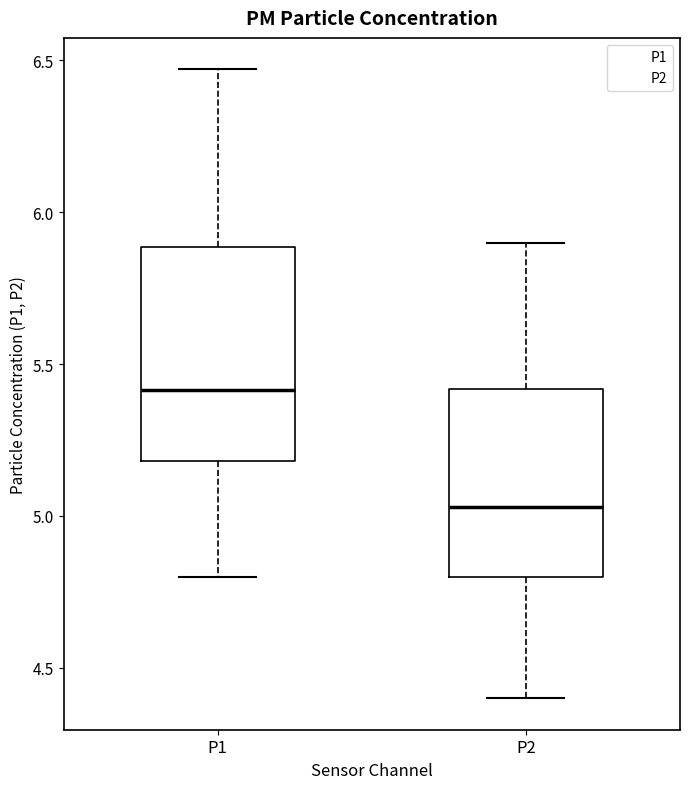

Reading left to right, transcribe this box plot: for each box, give where its median line is, the range the box spans, and where its two whiskers end, as read against the y-axis. The values are not printed on the chart, so give them approximately, as read against the axis.

P1: median 5.40, box 5.20 to 5.90, whiskers 4.80 to 6.45
P2: median 5.05, box 4.80 to 5.40, whiskers 4.40 to 5.90